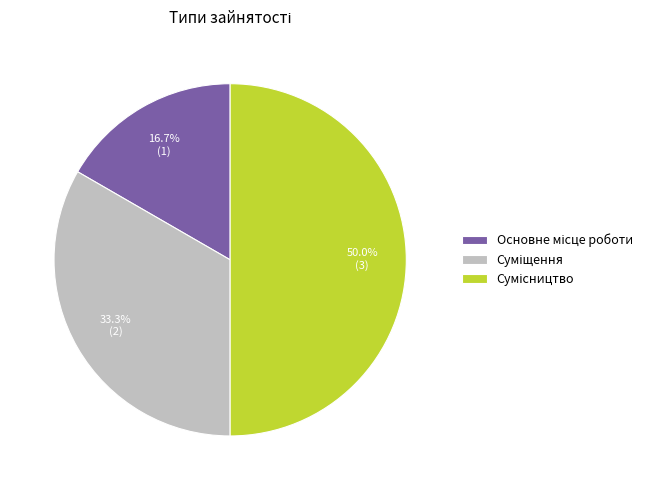

To the nearest percent, what is the average slice percentage?

33%